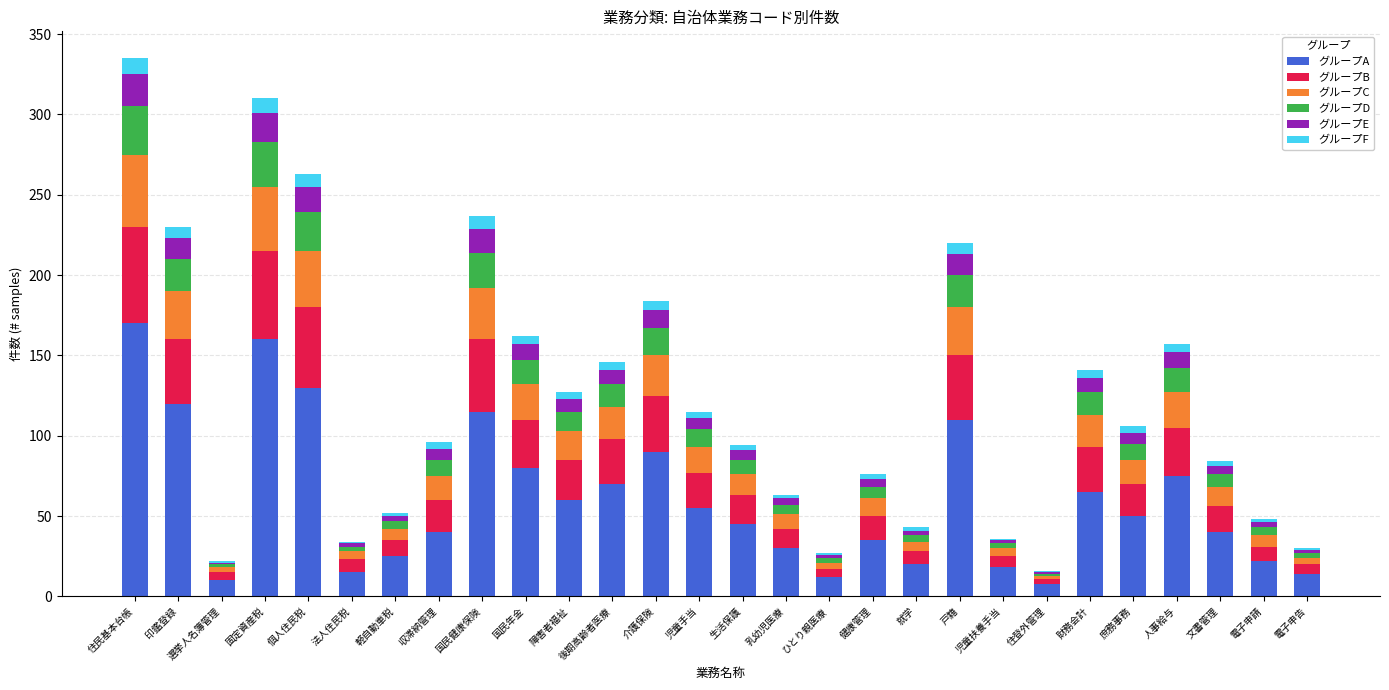

Which category has the highest value in the グループA series?

住民基本台帳